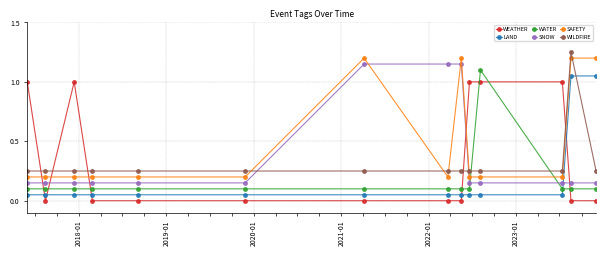

True or false: LAND and WATER cross at least once.

True